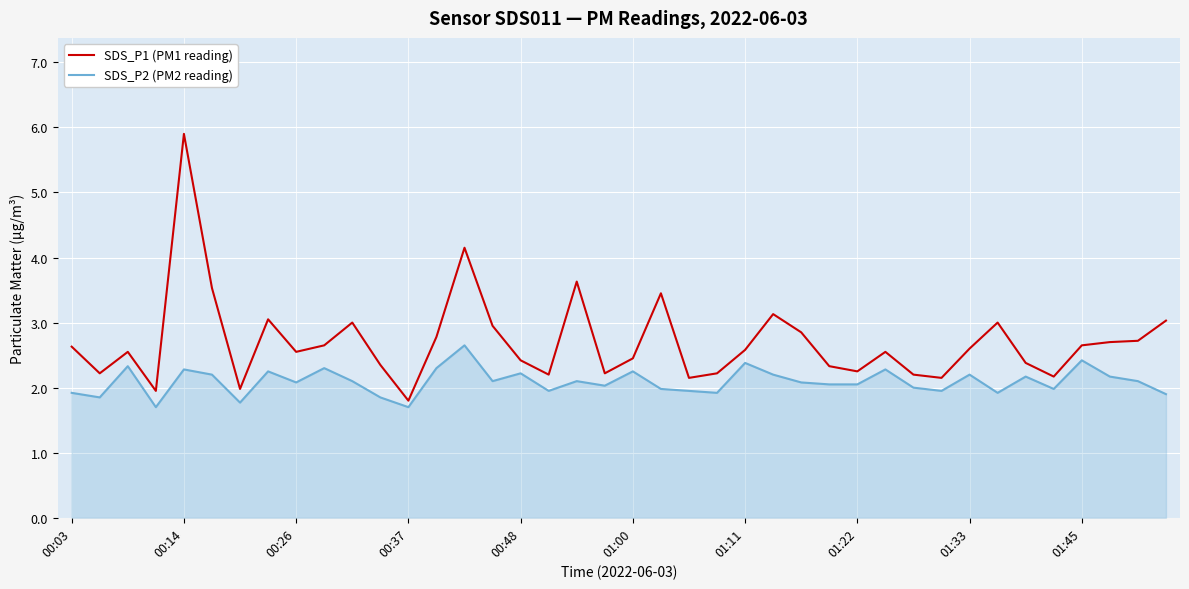

What is the difference between the maximum and minimum values in the SDS_P1 (PM1 reading) series?

4.1